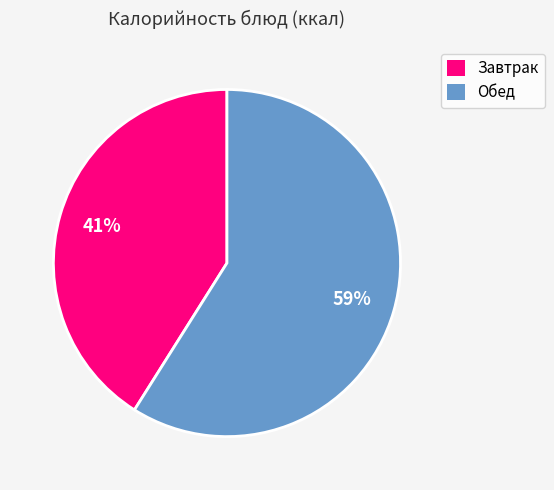

Rank the categories by value from highest to lowest.

Обед, Завтрак